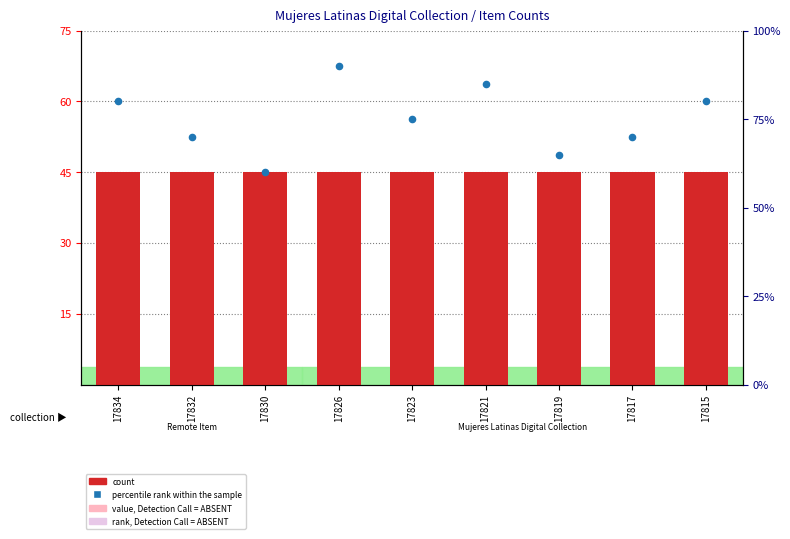

At how many categories does at least one series exceed 39?

9